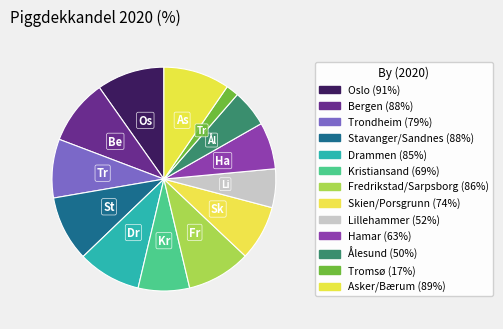

Count the number of slices in the pie.

13